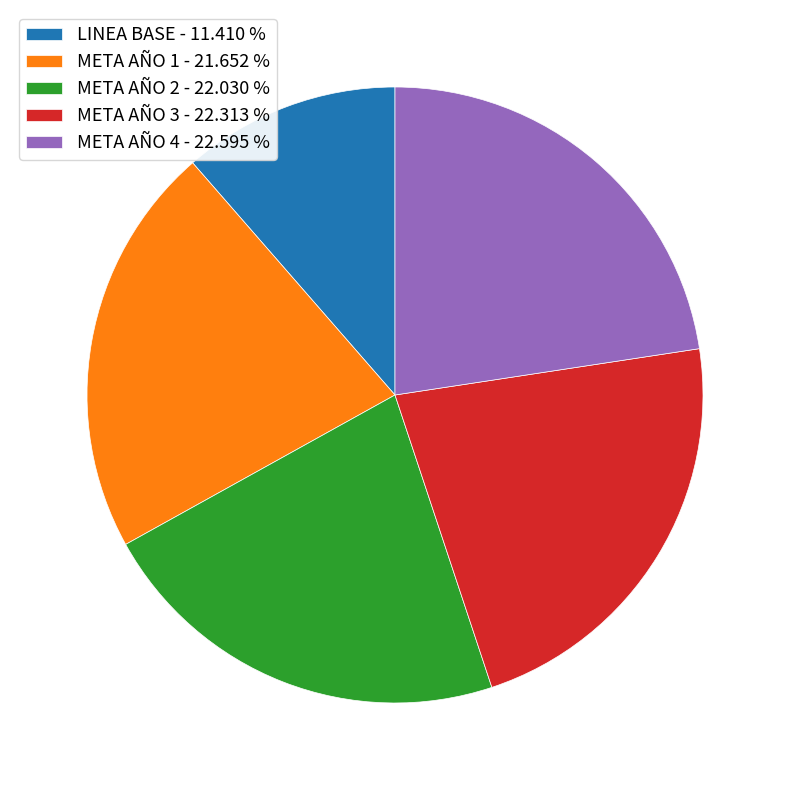

Approximately how many times larger is the value at META AÑO 2 - 22.030 % compared to META AÑO 1 - 21.652 %?

1.0